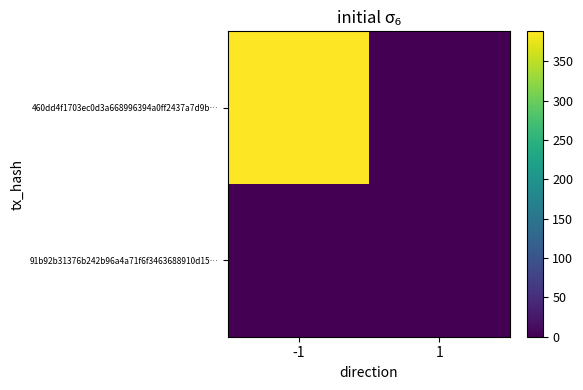

Reading left to right, what are all the values shown in this chart?

460dd4f1703ec0d3a668996394a0ff2437a7d9b…: -1=388	1=0
91b92b31376b242b96a4a71f6f3463688910d15…: -1=0	1=0